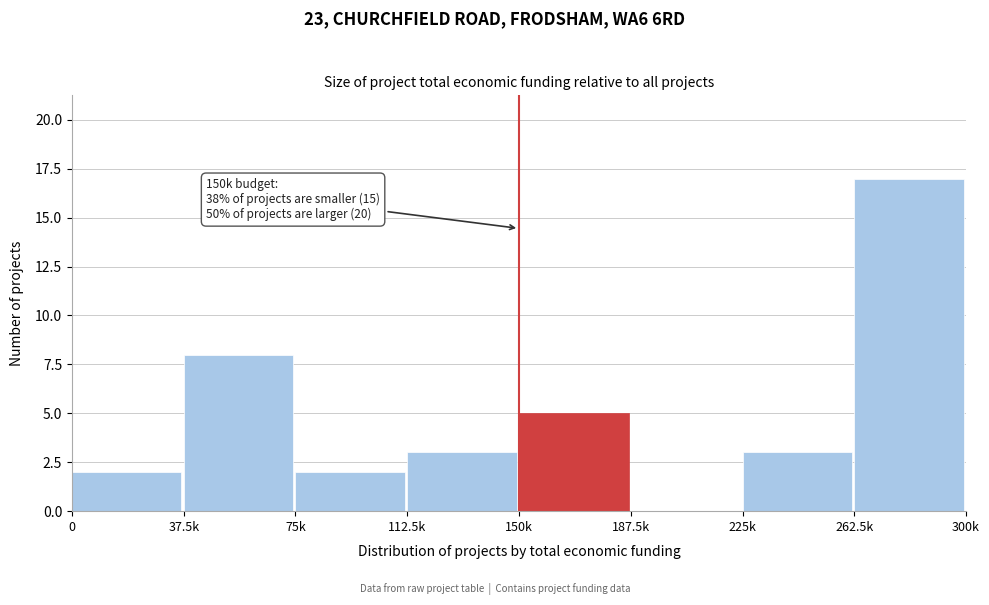

Reading left to right, list all the values displayed in this chart.

0=2	37.5k=8	75k=2	112.5k=3	150k=5	187.5k=0	225k=3	262.5k=17